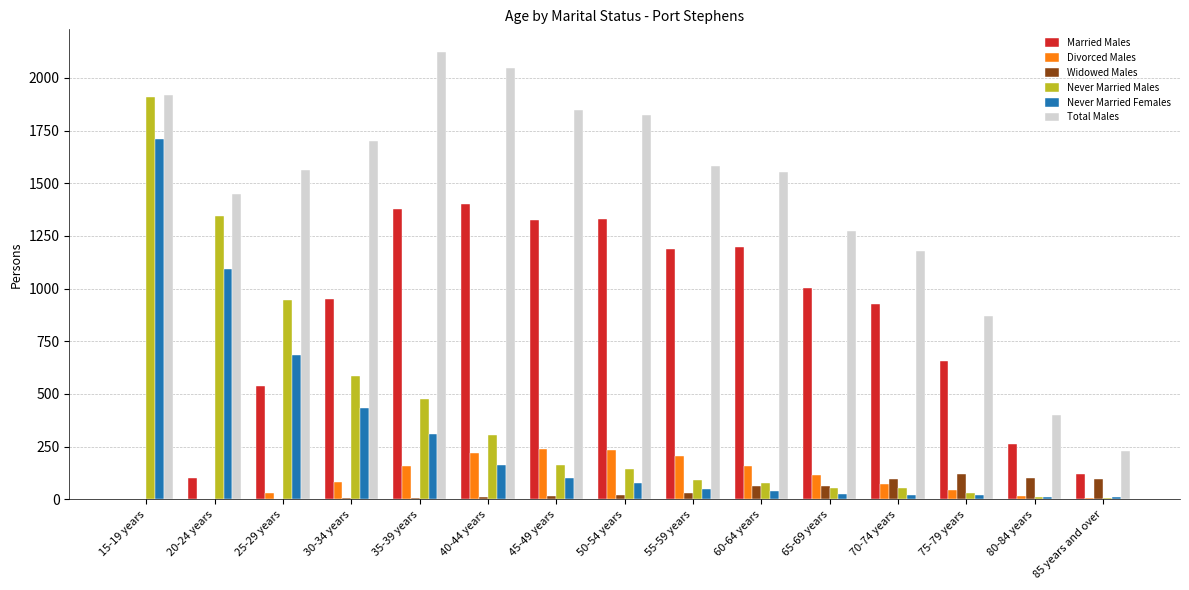

How many series are shown in this chart?

6